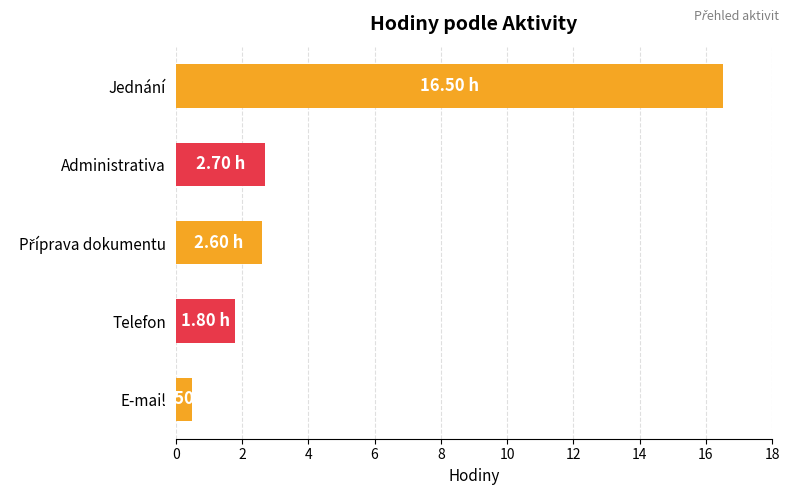

What is the average value?

4.8